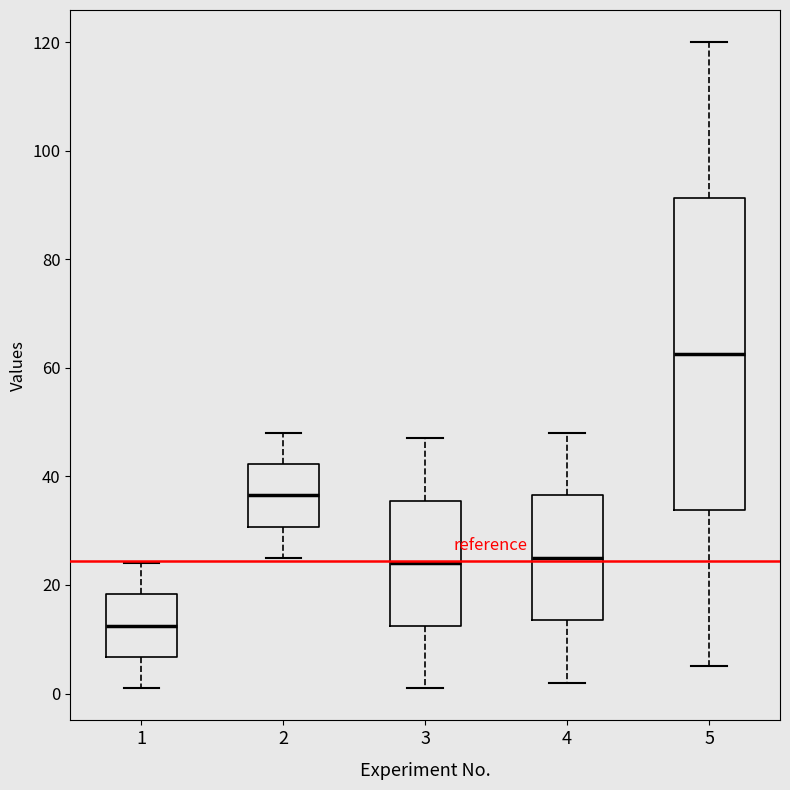

Where is the upper edge of the box at x = 2 on the y-axis? The values are not printed on the chart, so give them approximately, as read against the axis.

42